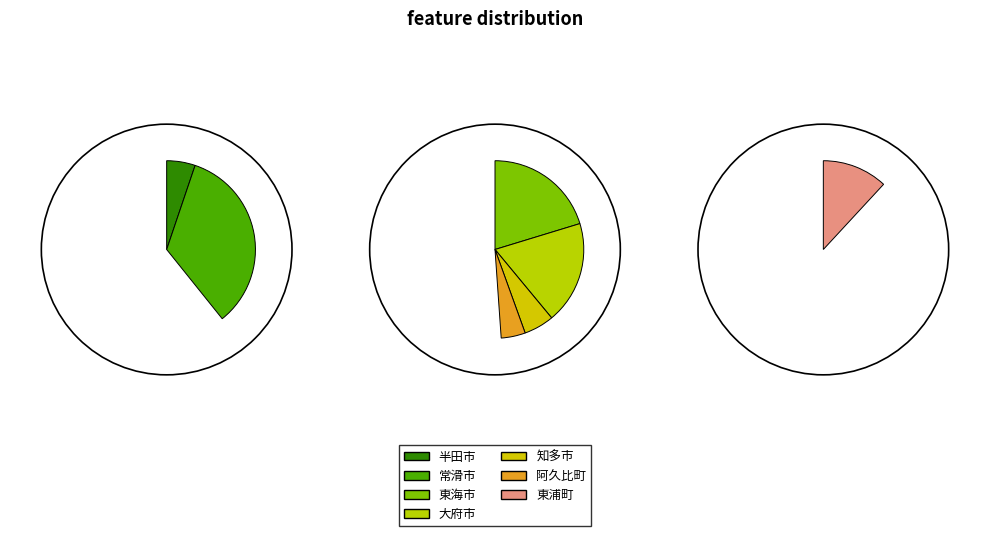

Is it true that 半田市 is 5% of the pie?

True